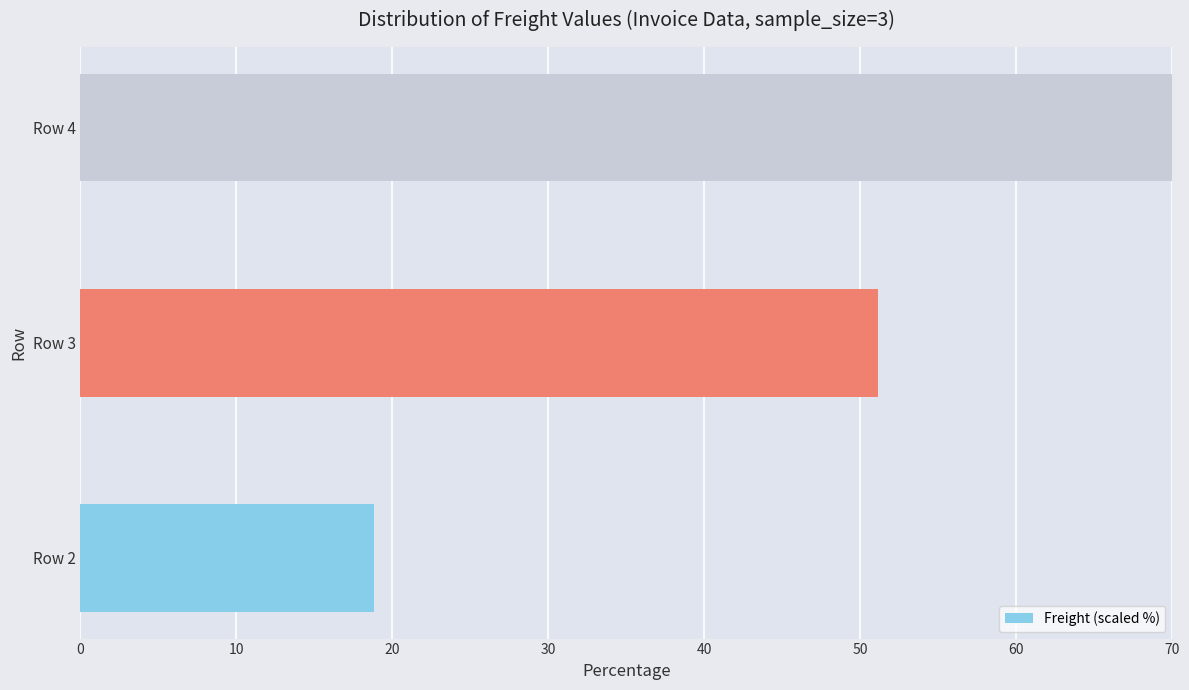

Reading top to bottom, extract all data points from this chart.

Row 4=70.0	Row 3=51.2	Row 2=18.8